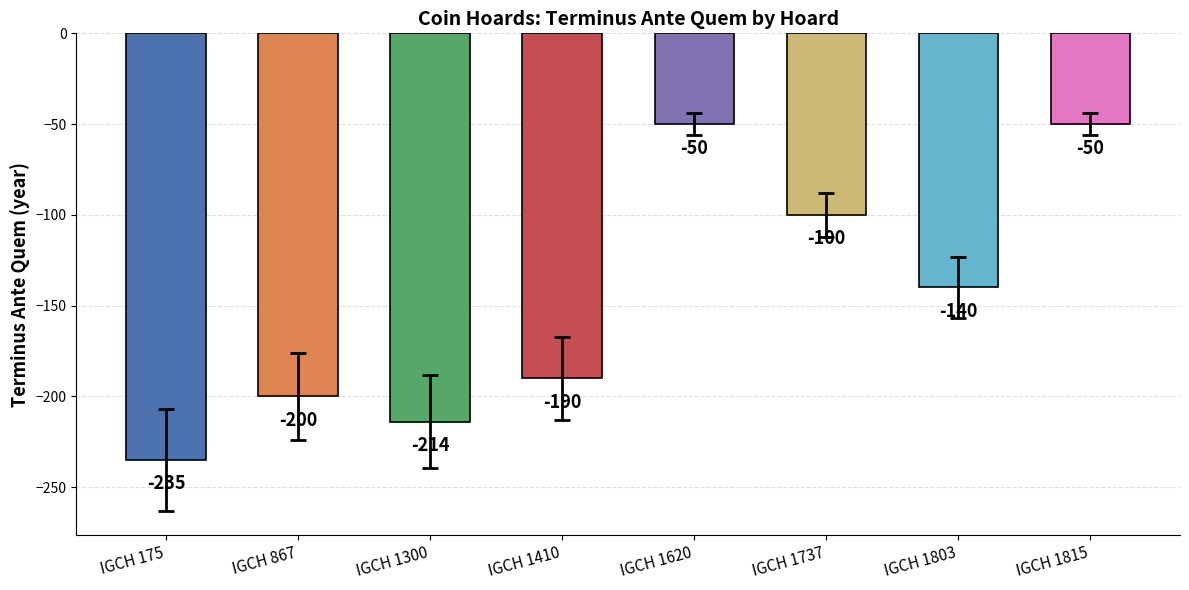

The chart shows a value of -272 at IGCH 867. True or false?

False